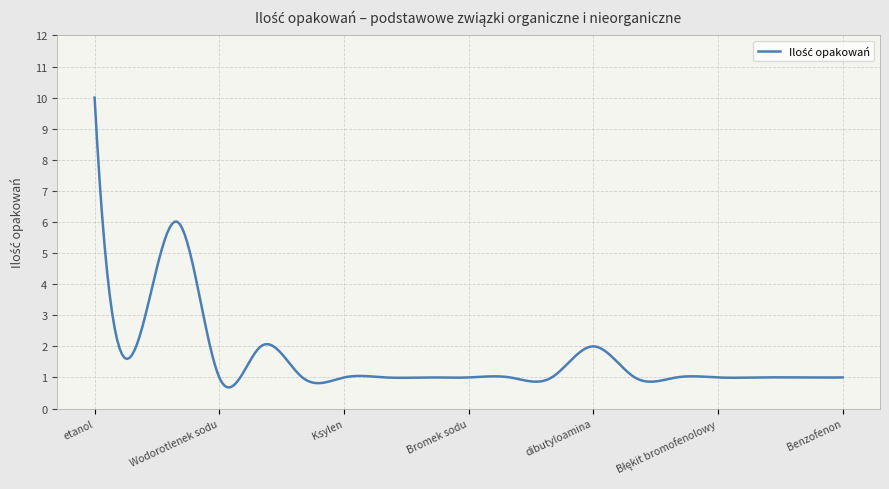

What is the smallest value displayed?

0.7